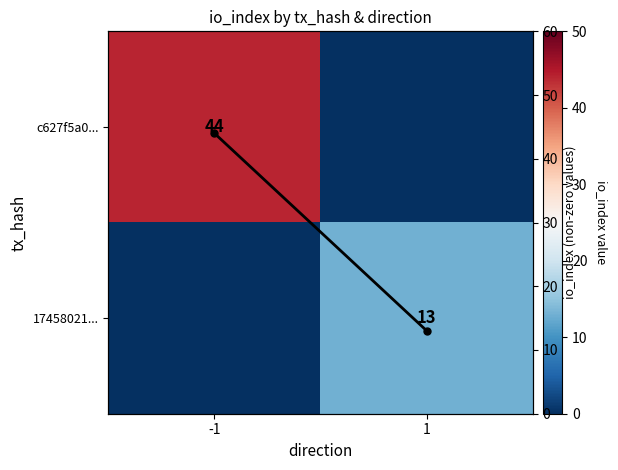

Rank the series by their maximum value, from lowest to highest.

17458021..., c627f5a0..., io_index (non-zero)